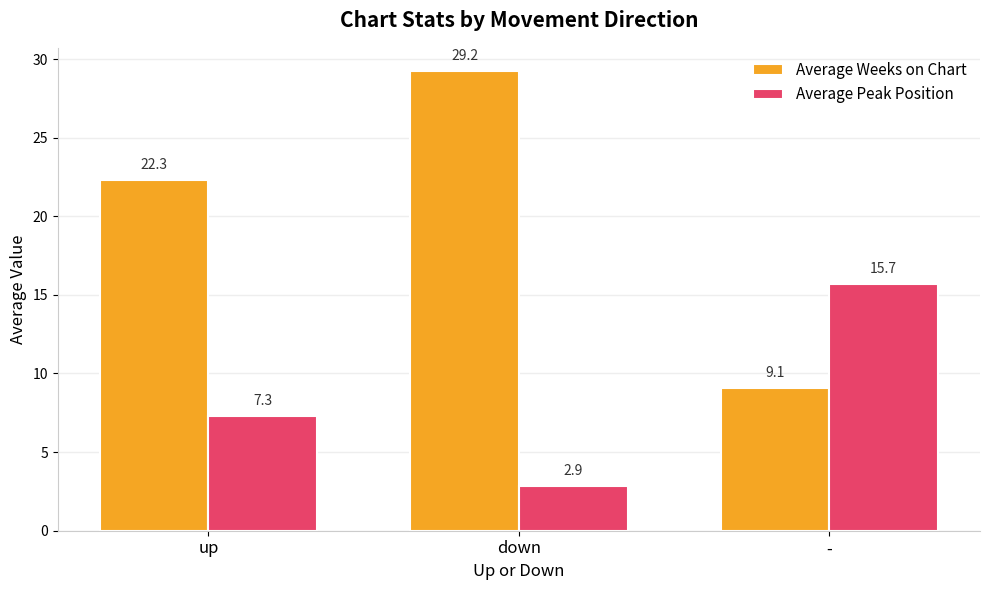

What is the label of the 1st bar from the right?

-